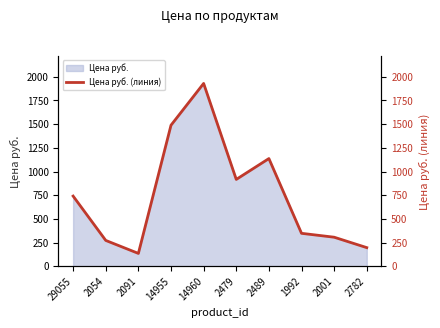

Reading left to right, list all the values displayed in this chart.

29055=741	2054=273	2091=136	14955=1489	14960=1930	2479=917	2489=1137	1992=348	2001=307	2782=197